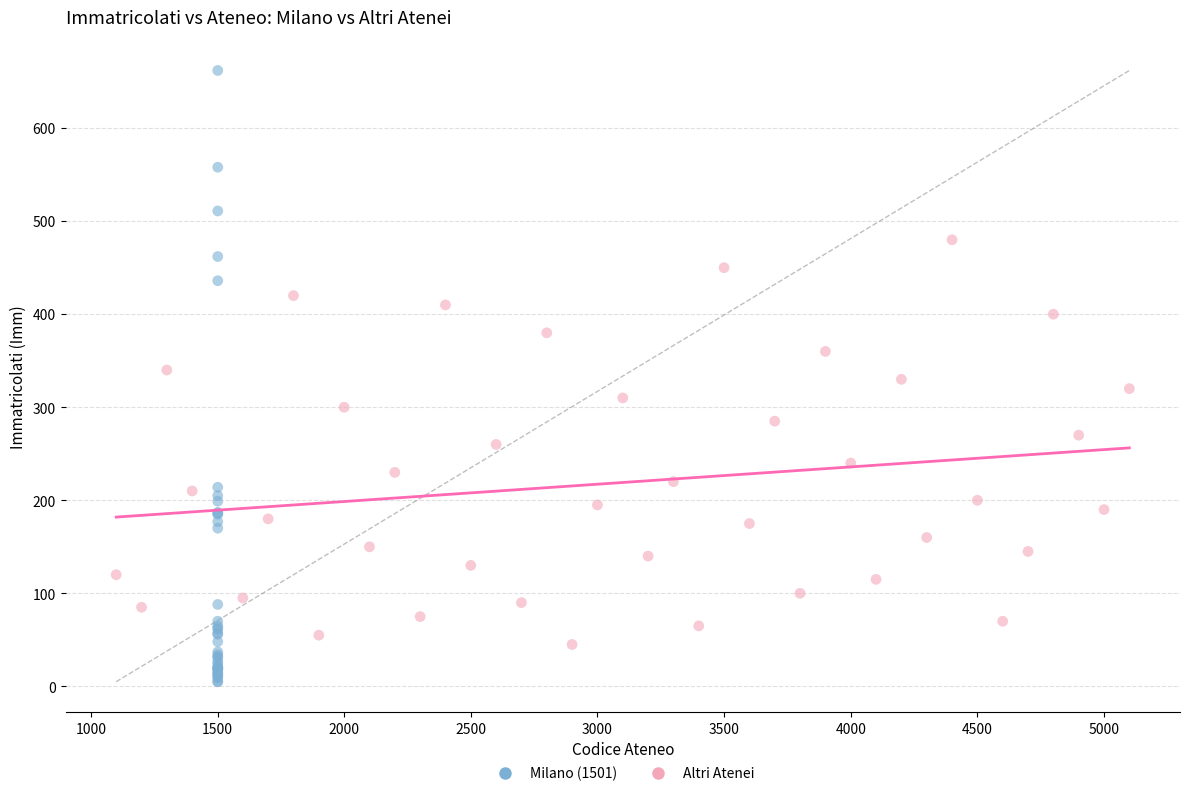

Which series contains the highest Y value?

Milano (1501)